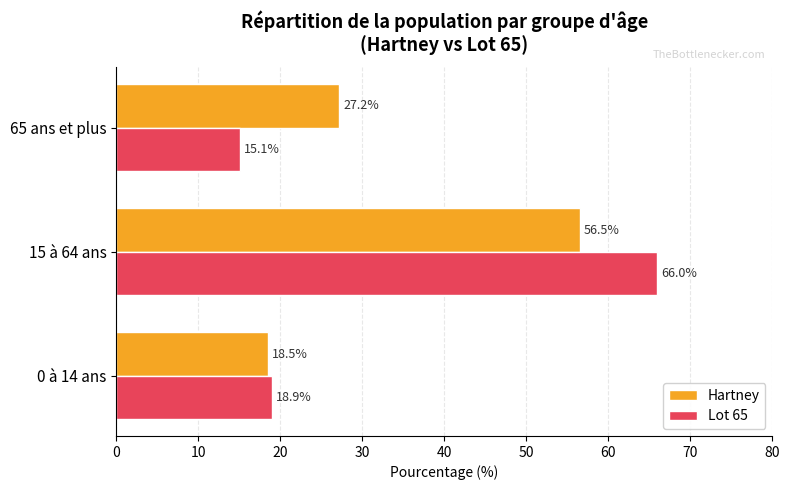

The Hartney series shows 18.5 at 0 à 14 ans. True or false?

True